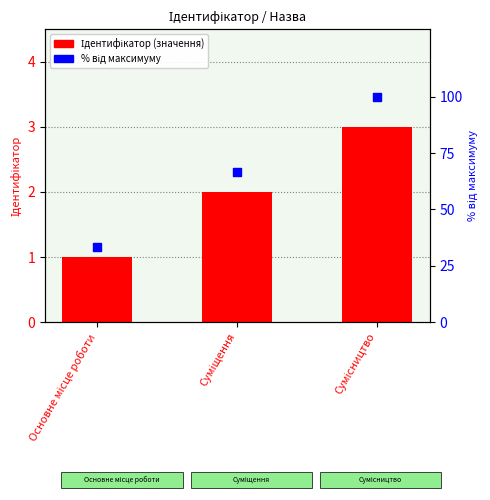

Which series reaches the maximum Y coordinate?

% від максимуму